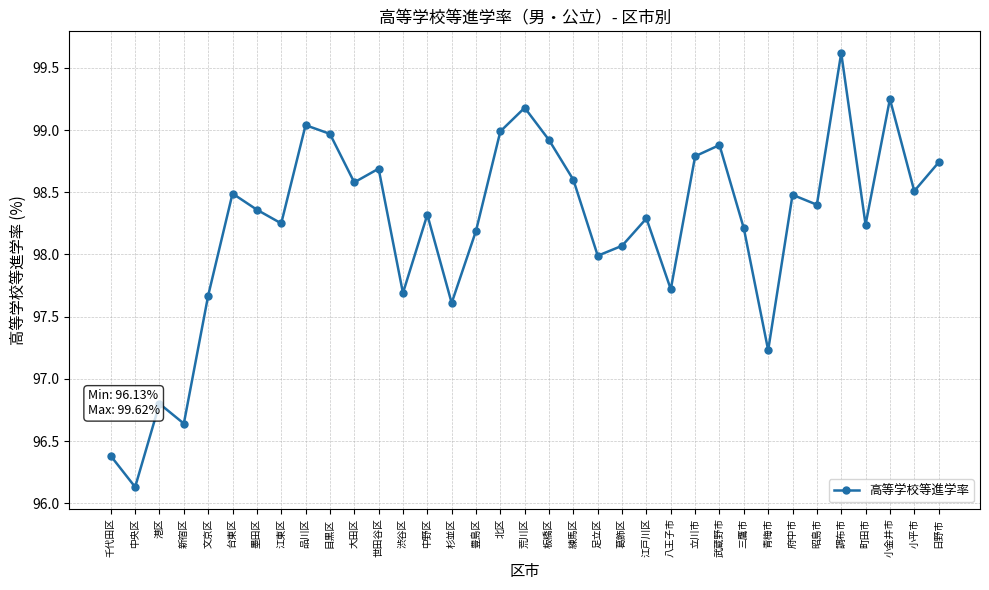

Where is the first local maximum?

港区